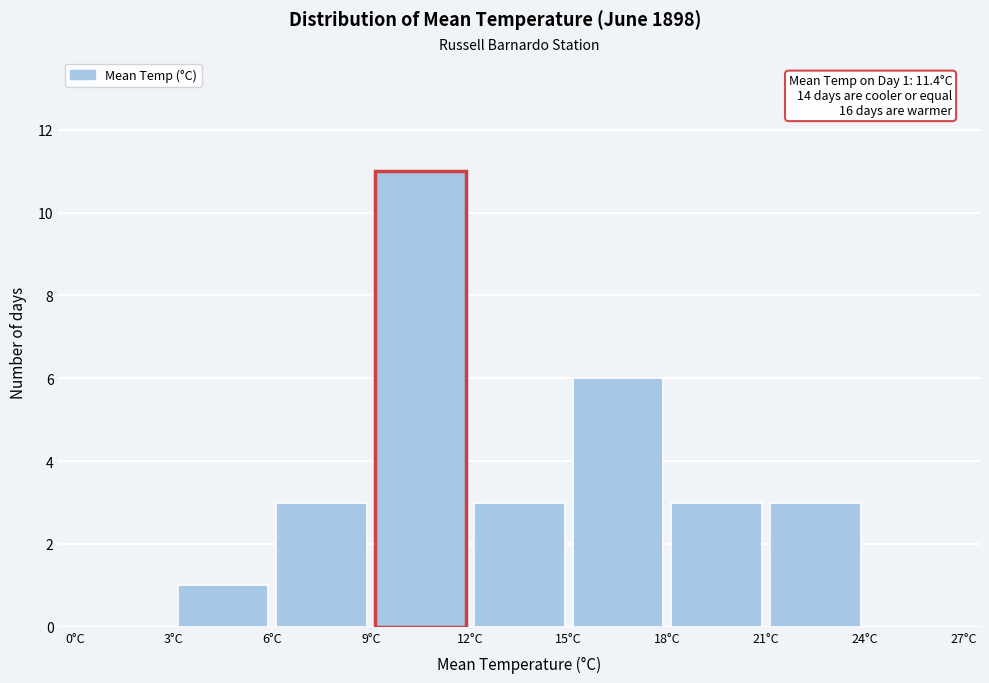

Over which range of the x-axis is the bar tallest?

9 to 12